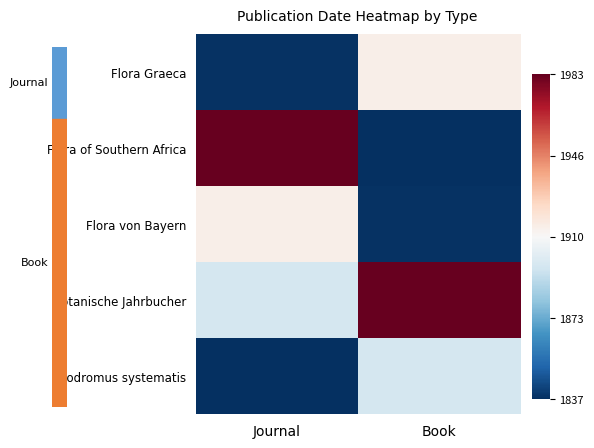

What is the difference between the highest and lowest values at Journal?

146